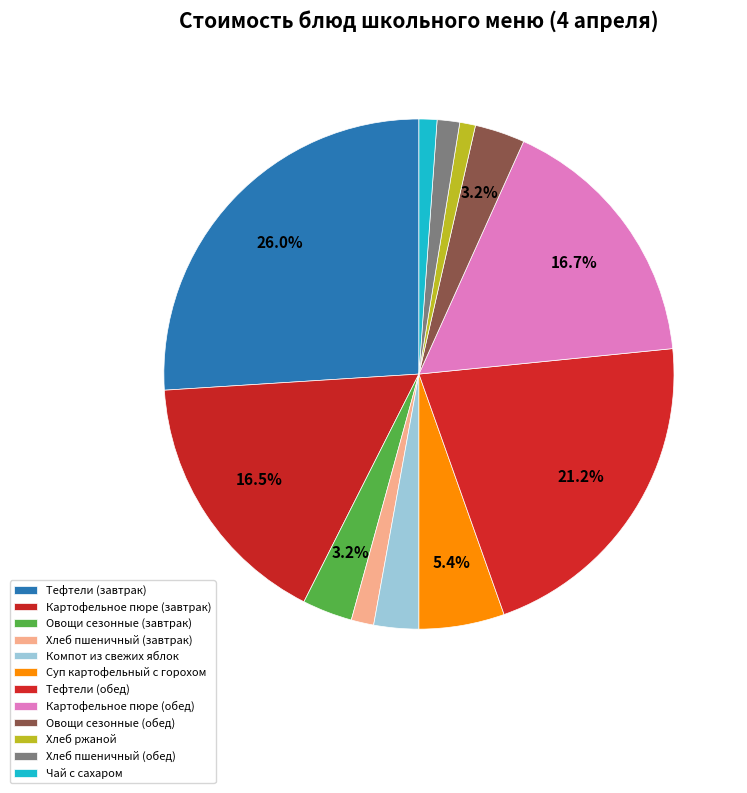

Which slice is the largest?

Тефтели (завтрак)